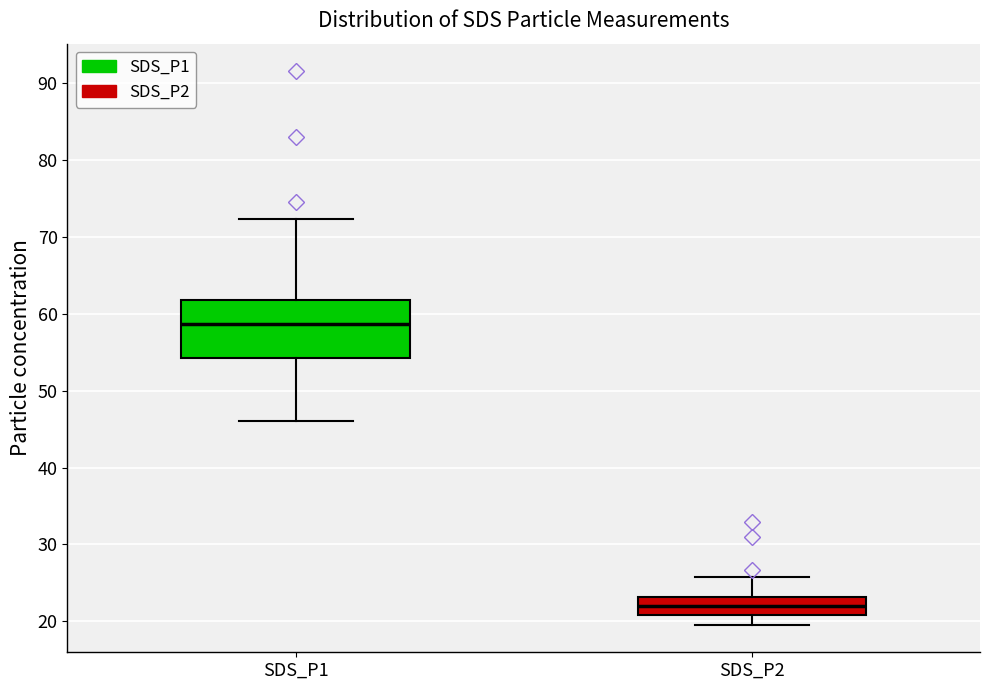

Which box has the lowest median line?

SDS_P2